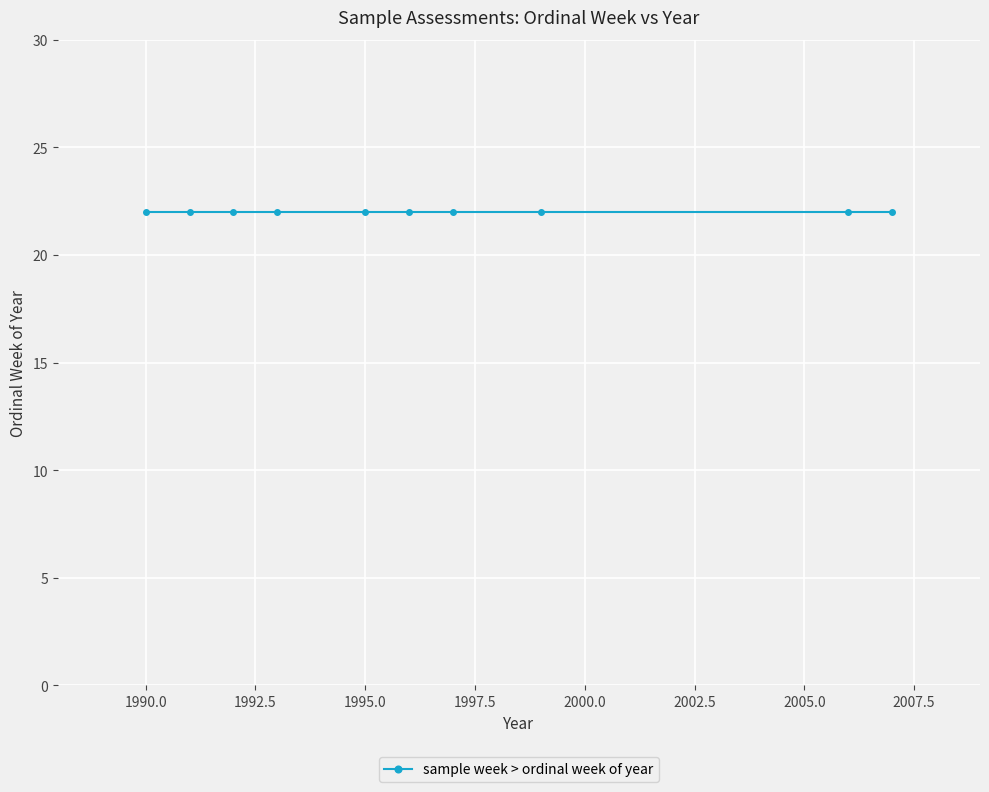

Where is the data nearest to the value 1998?

22